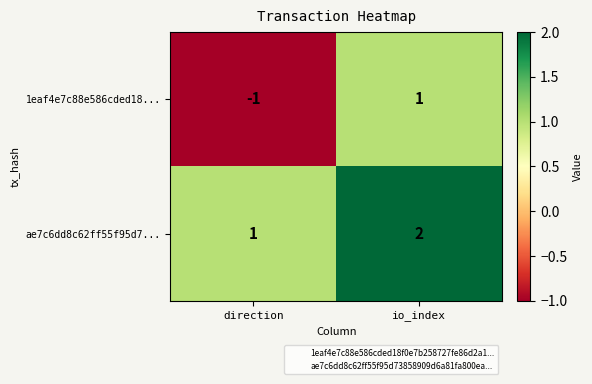

What is the smallest value displayed?

-1